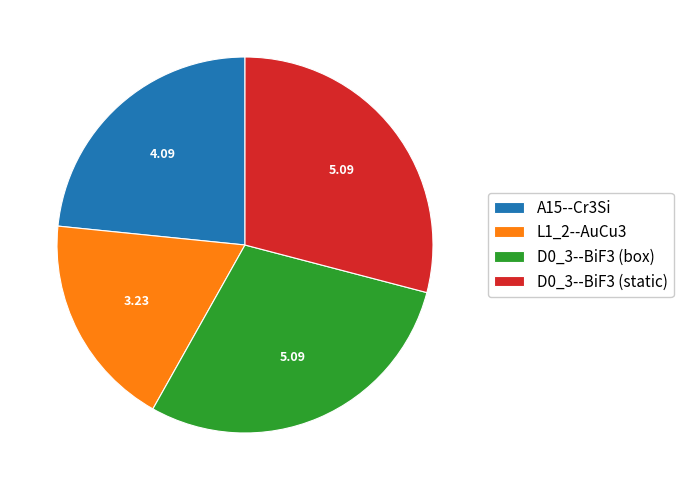

Count the number of slices in the pie.

4